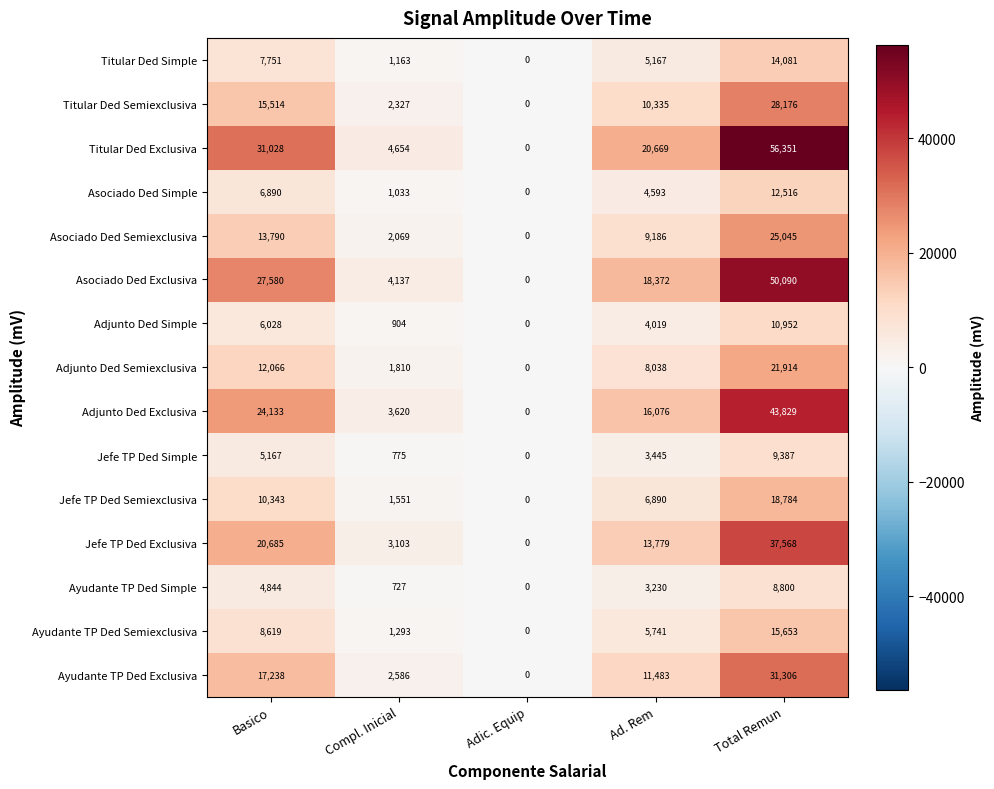

At which label does Jefe TP Ded Semiexclusiva first exceed 6890?

Basico